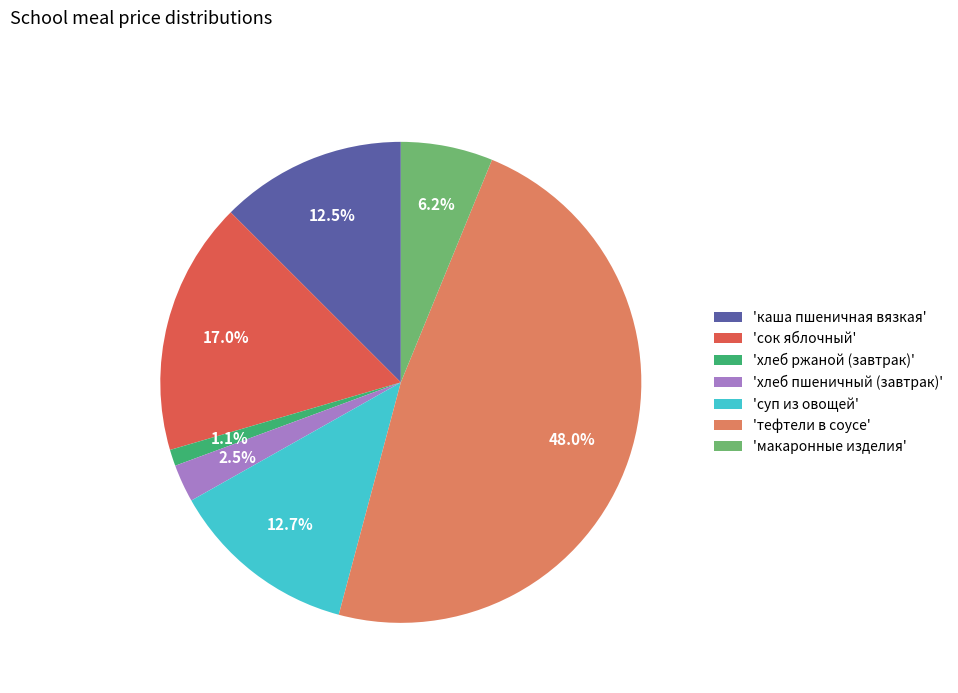

Between 'хлеб пшеничный (завтрак)' and 'хлеб ржаной (завтрак)', which is larger?

'хлеб пшеничный (завтрак)'